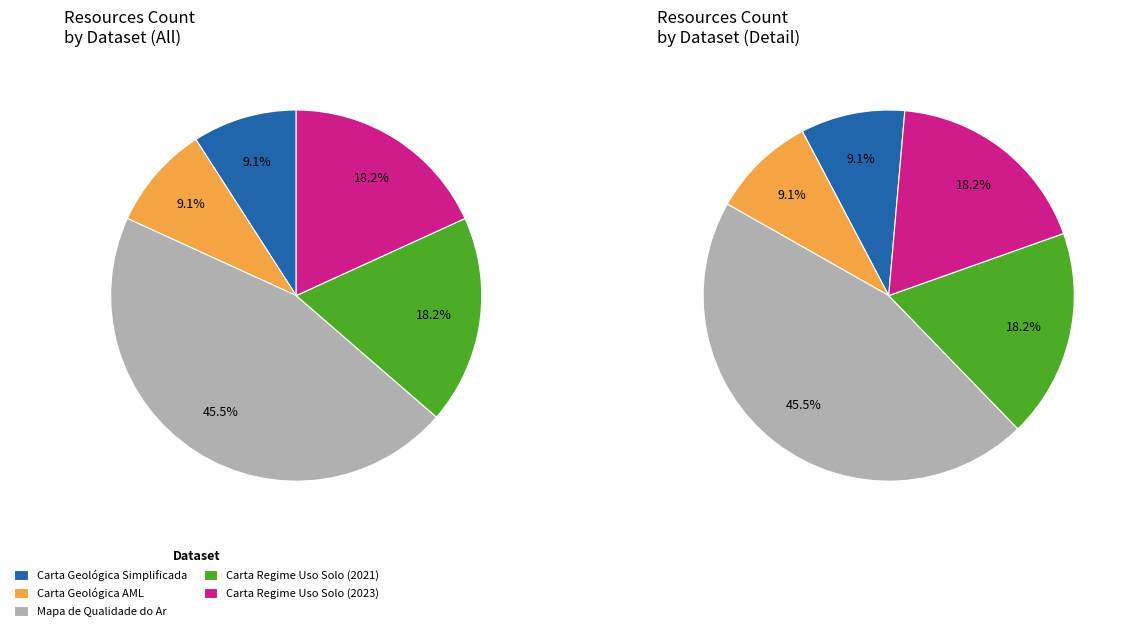

Does any single category account for the majority?

No